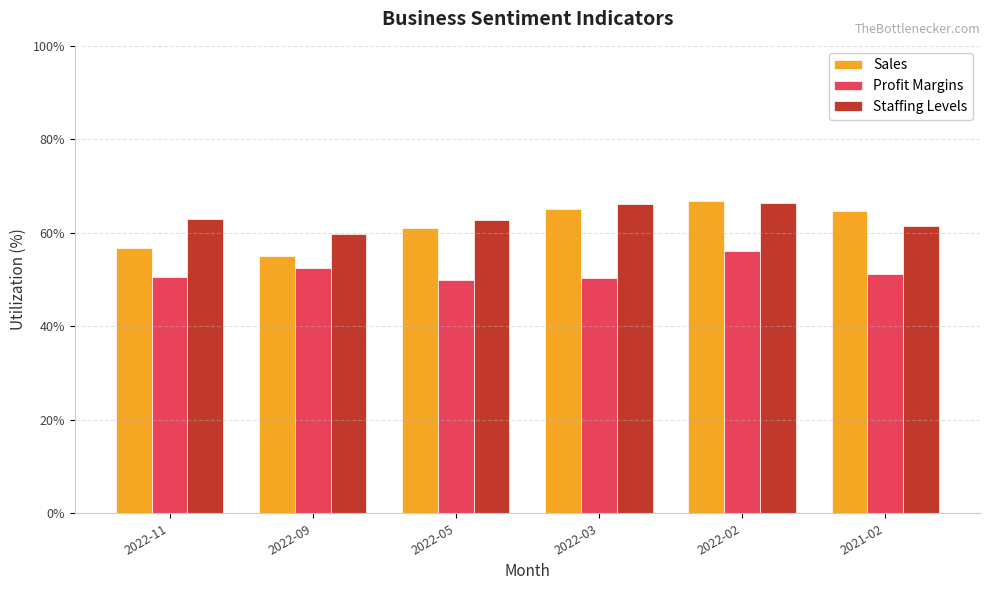

What is the sum of all Profit Margins values?

310.7